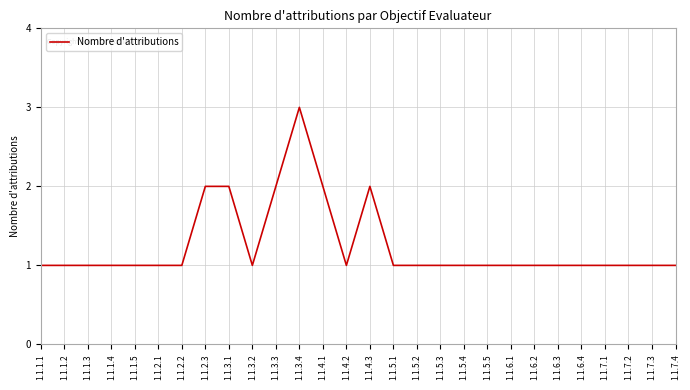

What position from the left is 1.1.2.2?

7